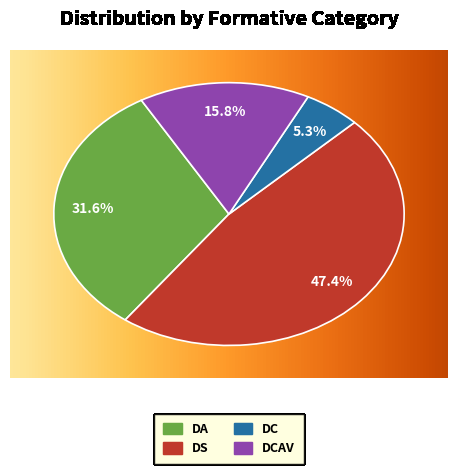

How many slices are in this pie chart?

4